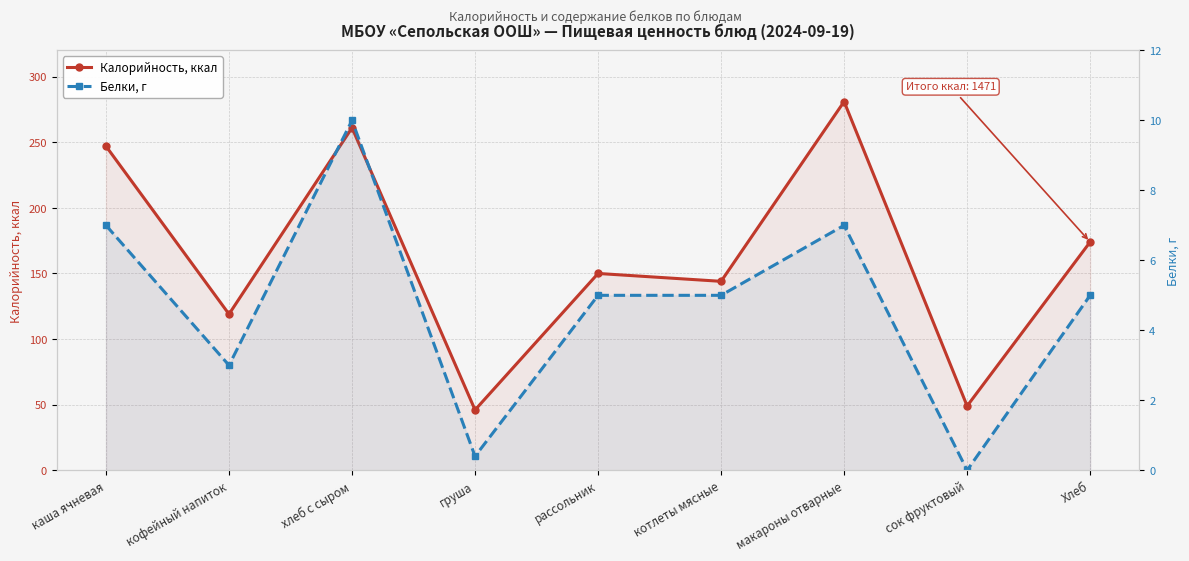

In Белки, г, how many points are higher than both neighbors (excluding endpoints)?

2